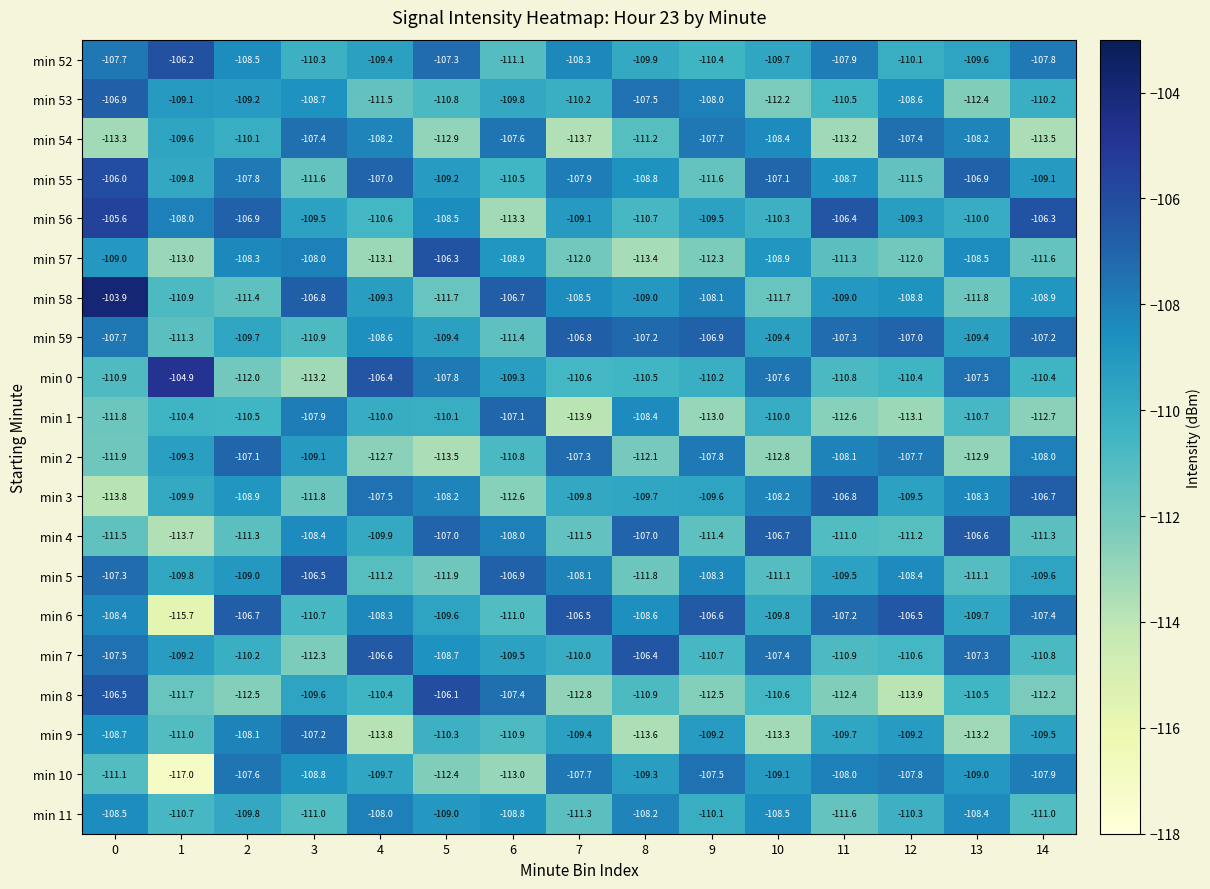

Rank the series at 9 from highest to lowest value.

min 6, min 59, min 10, min 54, min 2, min 53, min 58, min 5, min 9, min 56, min 3, min 11, min 0, min 52, min 7, min 4, min 55, min 57, min 8, min 1